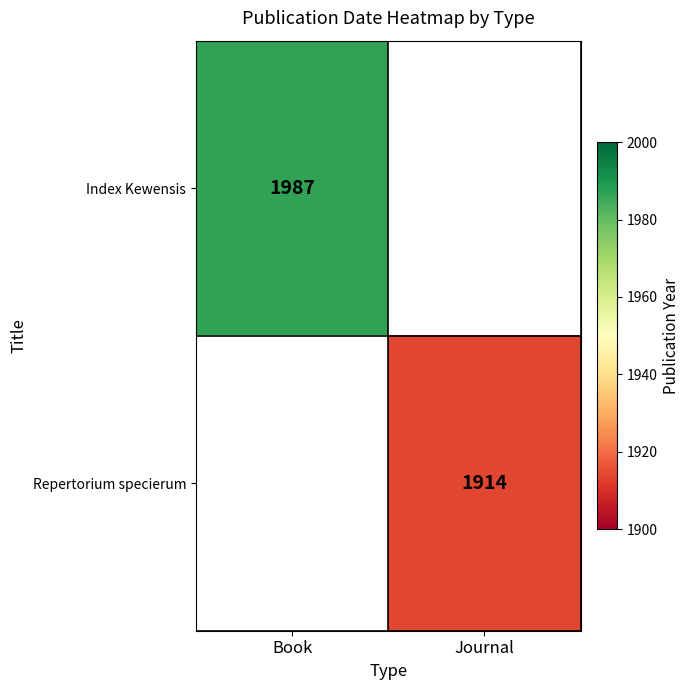

Is the value of Index Kewensis at Book greater than the value of Repertorium specierum at Journal?

Yes